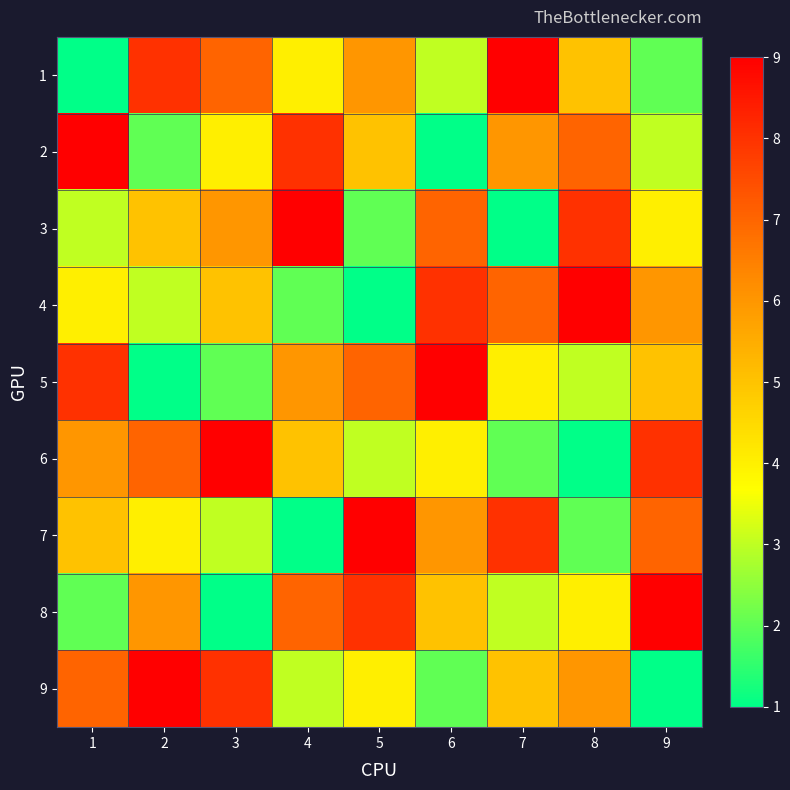

Which label corresponds to the smallest value in the chart?

1